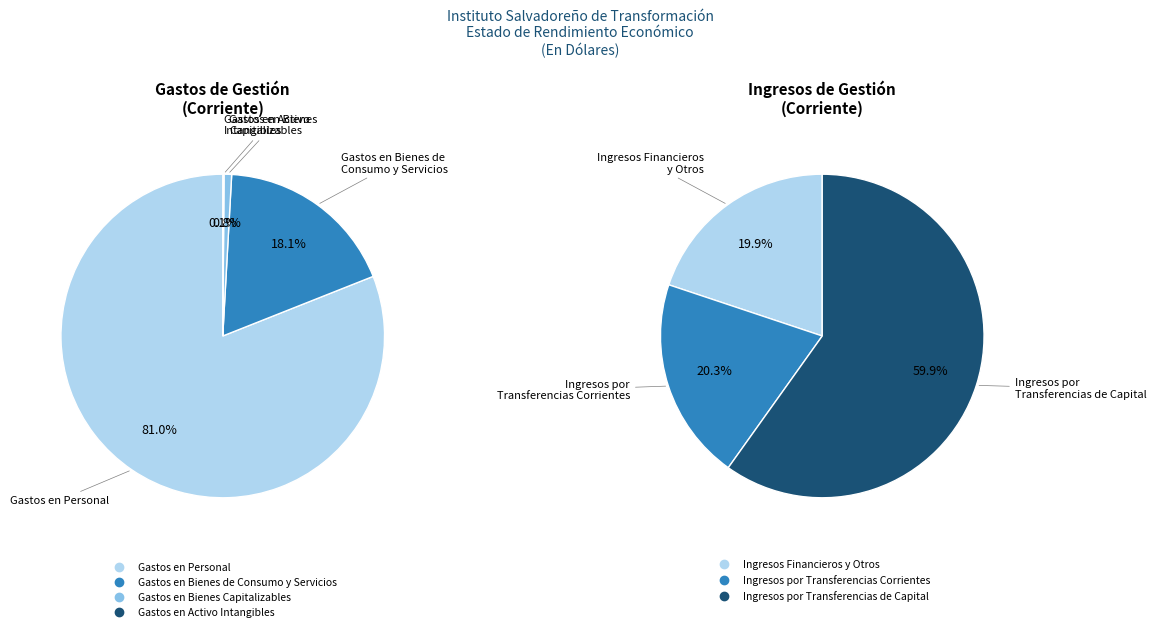

Is it true that Gastos en Bienes Capitalizables is 1% of the pie?

False